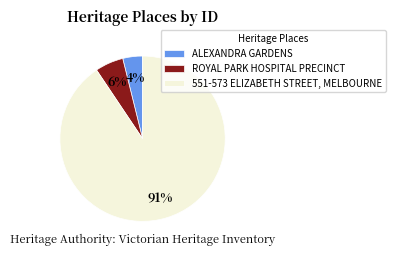

Which category has the smallest portion of the pie?

ALEXANDRA GARDENS